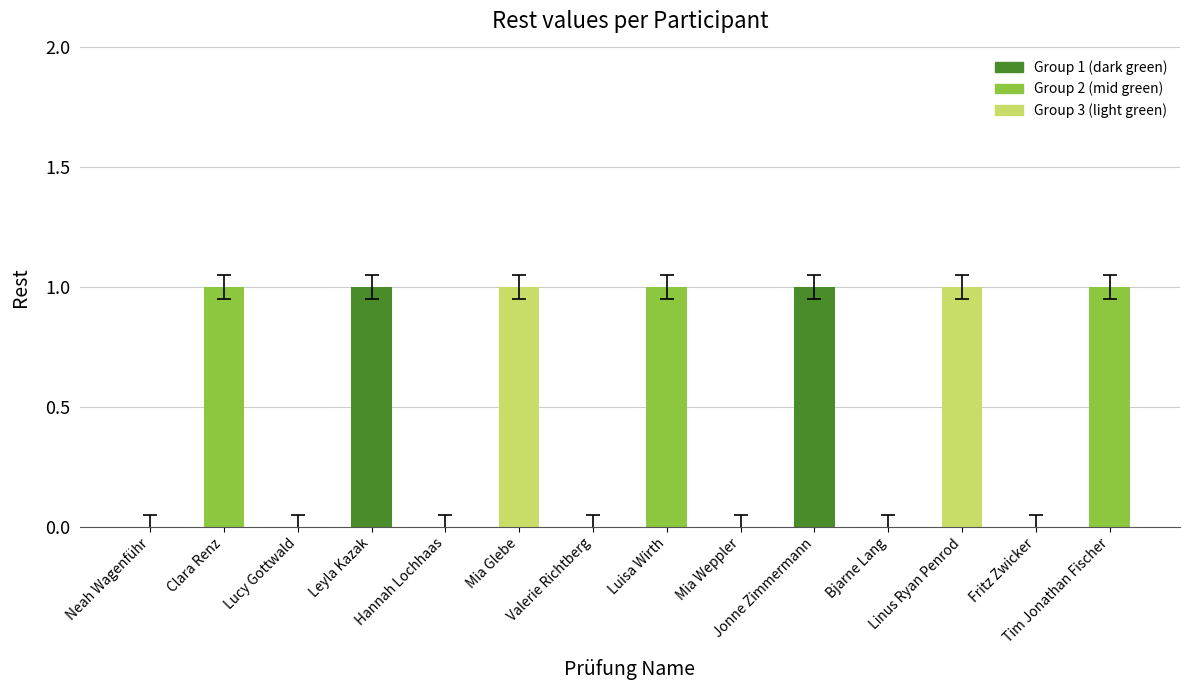

What is the sum of all values?

7